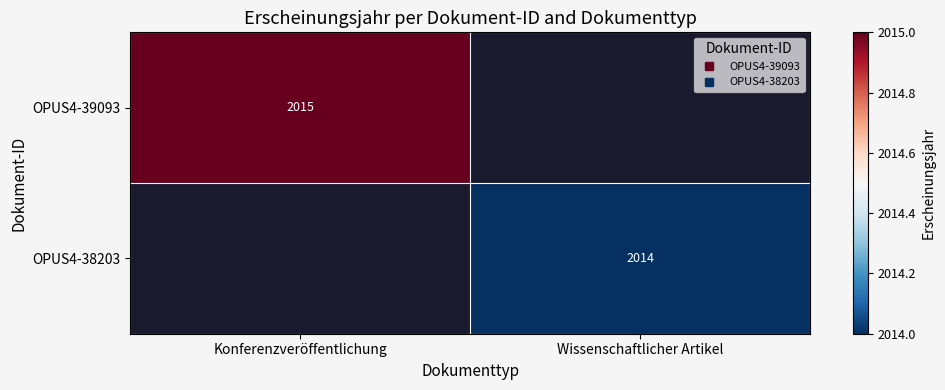

Rank the series by their maximum value, from highest to lowest.

OPUS4-39093, OPUS4-38203